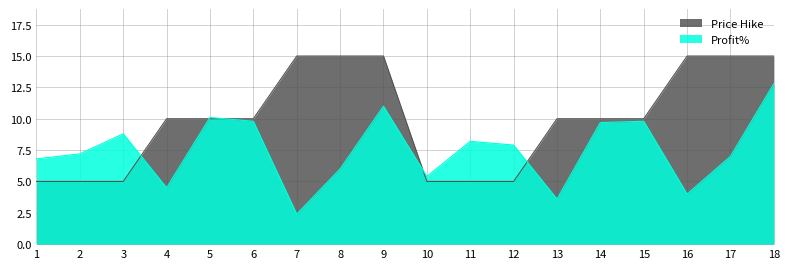

What is the smallest value displayed?

2.4